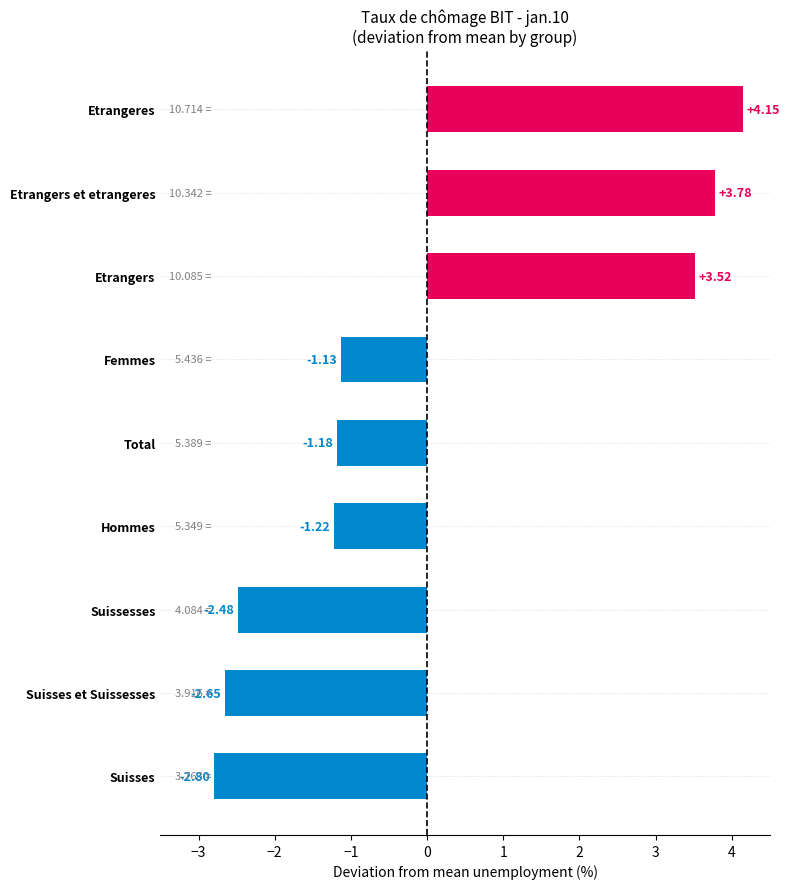

What is the ratio of the value at Etrangers et etrangeres to the value at Etrangers?

1.1